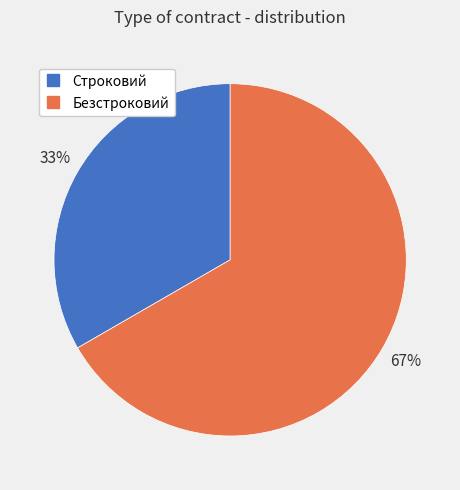

To the nearest percent, what is the average slice percentage?

50%